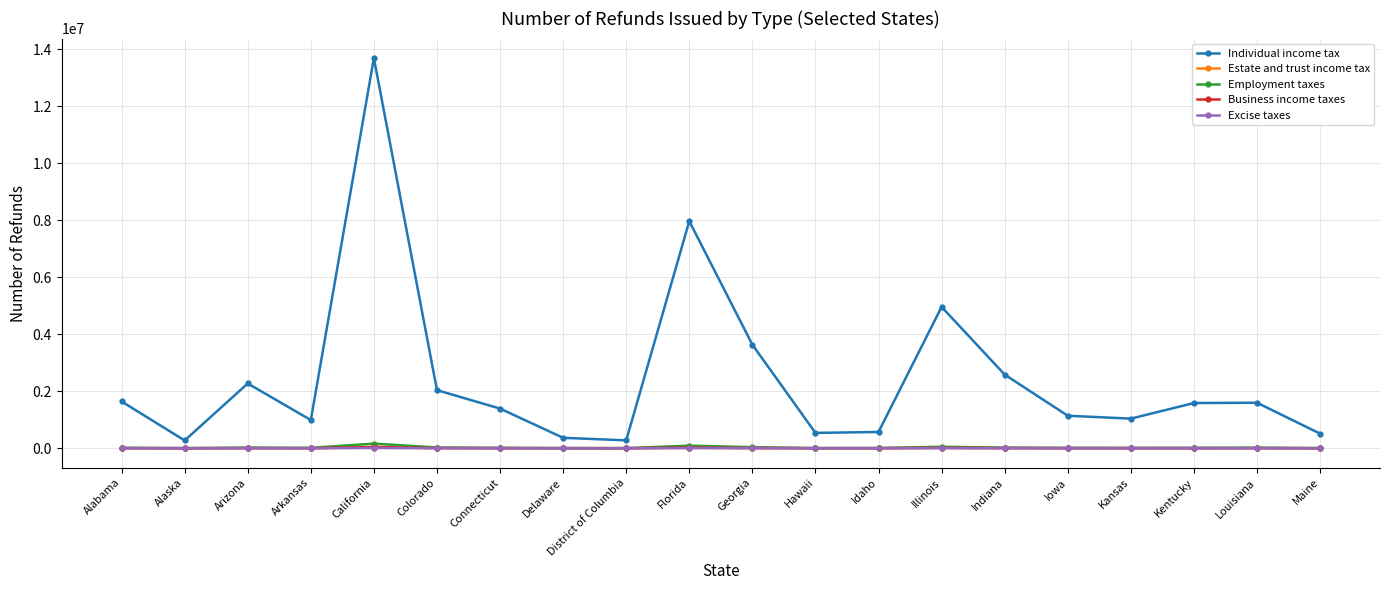

What is the difference between the Excise taxes values at Louisiana and Hawaii?

763